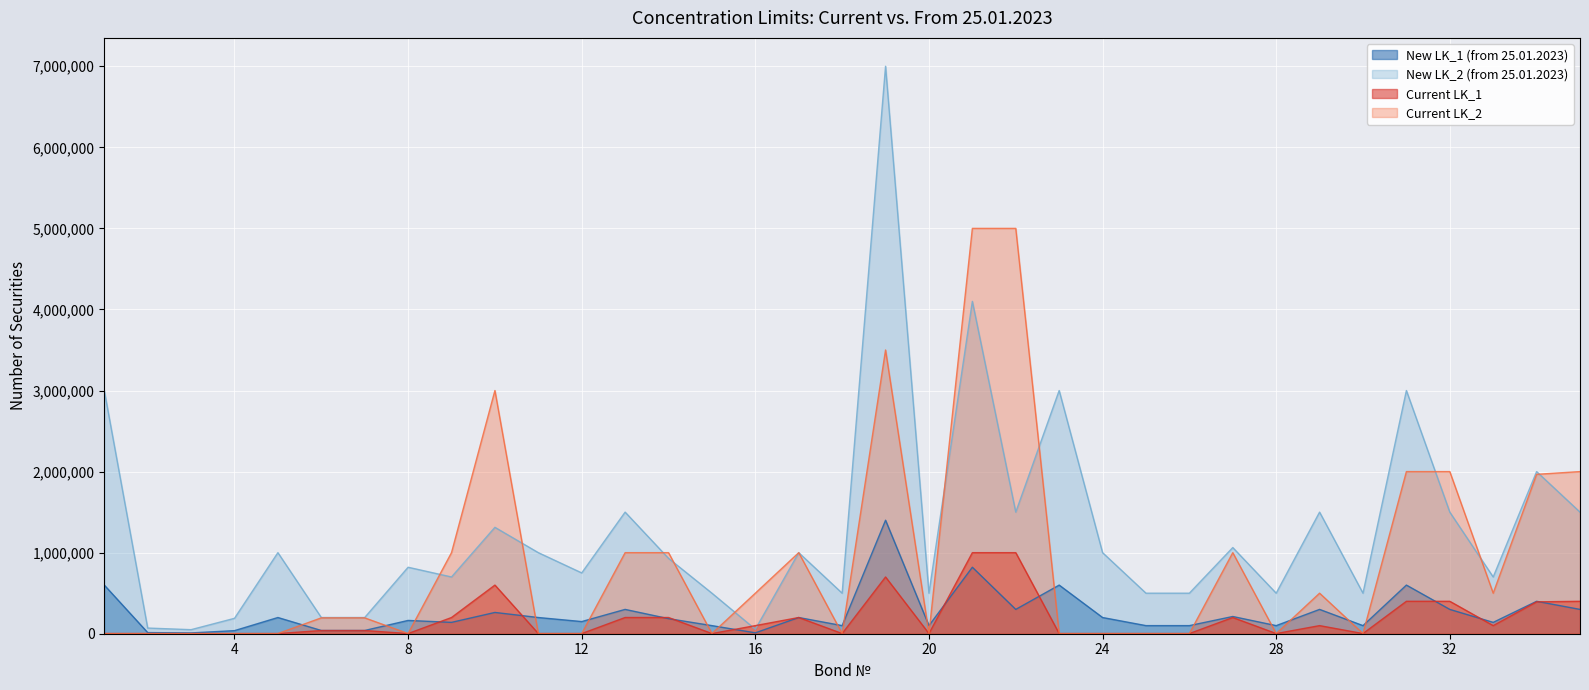

What is the smallest value displayed?

2000